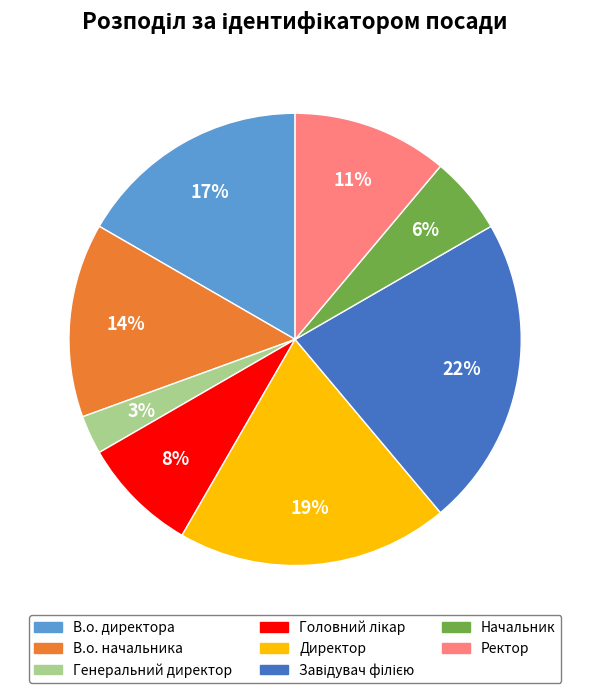

Is it true that Директор is 14% of the pie?

False